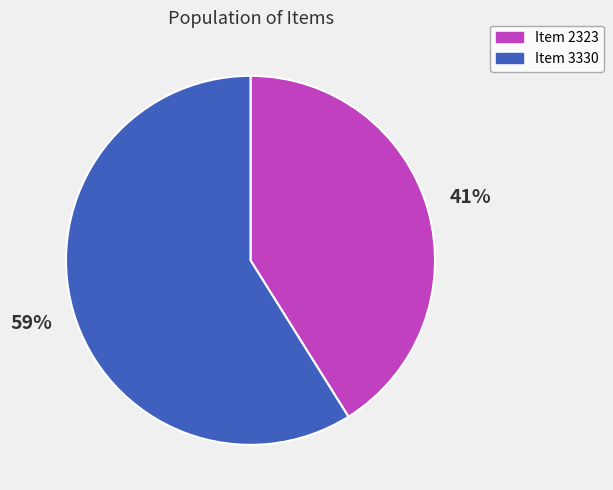

Which category has the smallest portion of the pie?

Item 2323